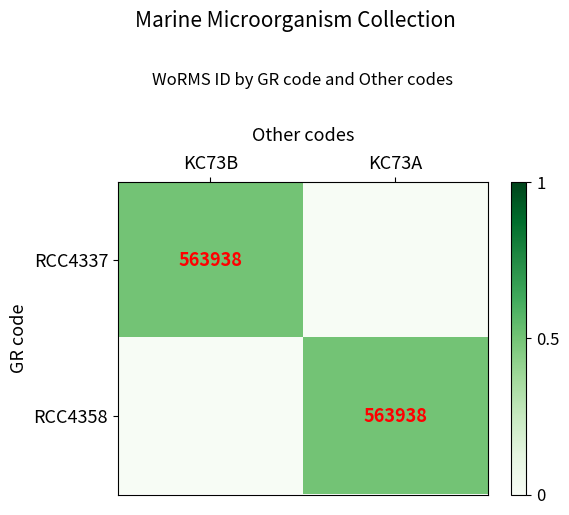

What is the maximum value shown in the chart?

0.5